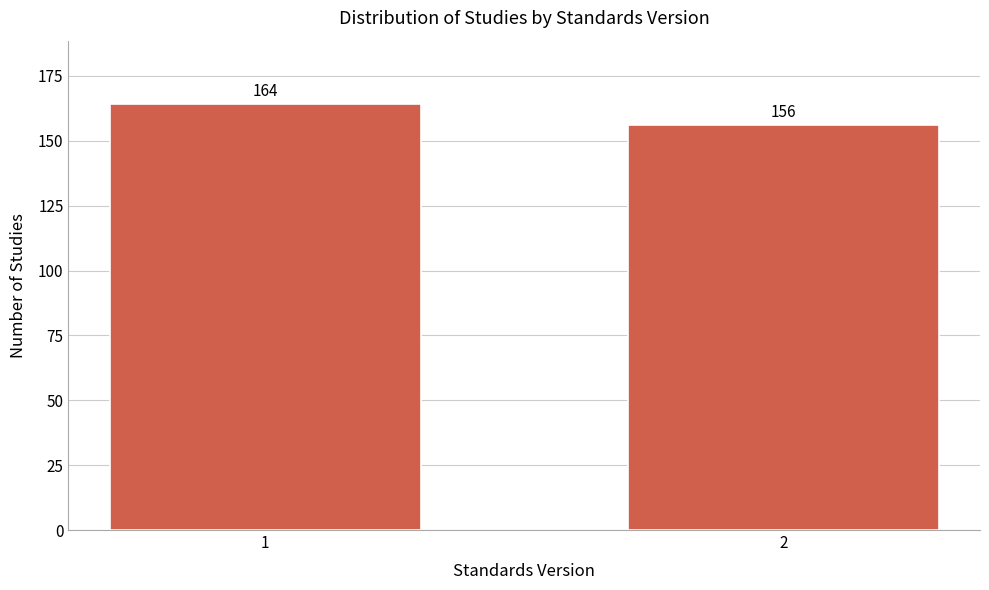

Reading left to right, list all the values displayed in this chart.

1=164	2=156